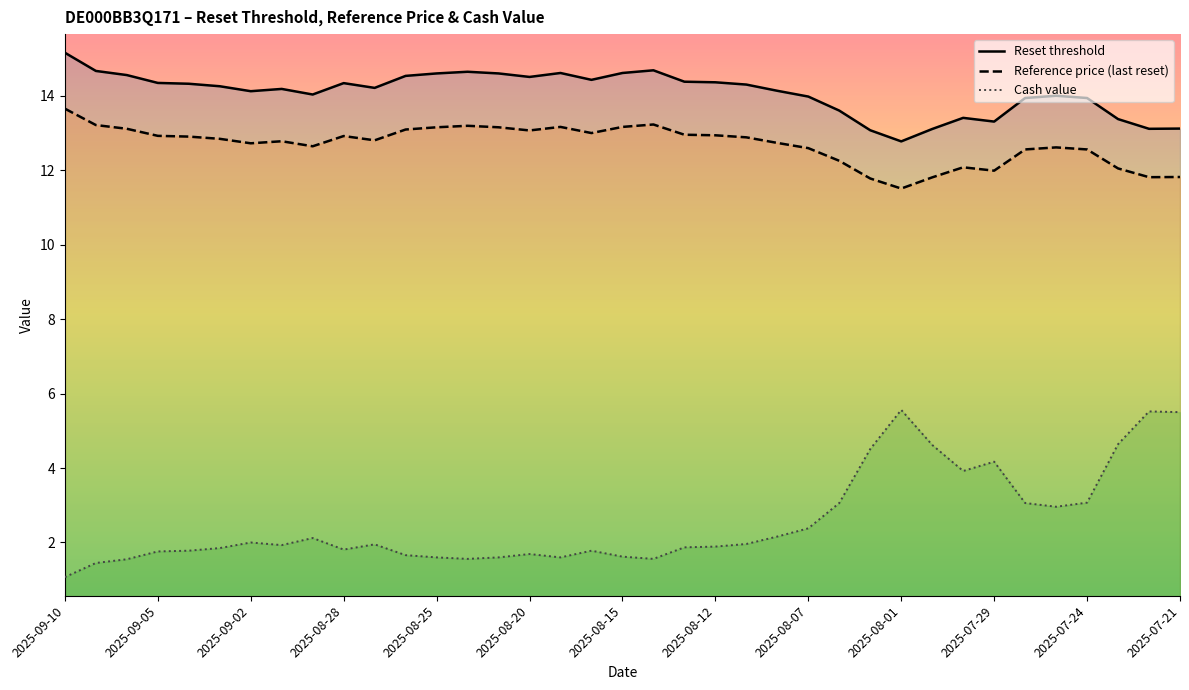

What is the difference between the second highest and minimum values in the Cash value series?

4.4